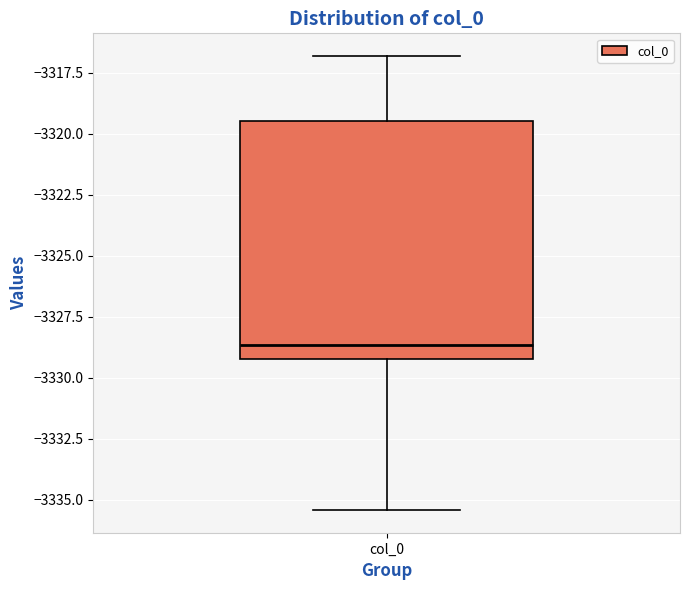

Transcribe this box plot: give where the median line is, the range the box spans, and where the two whiskers end, as read against the y-axis. The values are not printed on the chart, so give them approximately, as read against the axis.

median -3328.5, box -3329.0 to -3319.5, whiskers -3335.5 to -3317.0